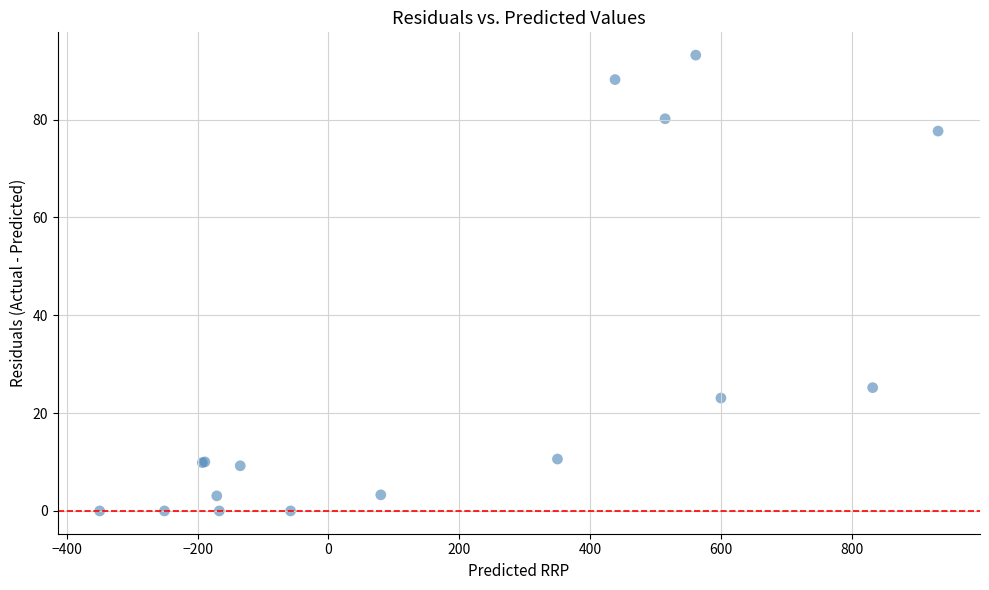

What Y value in the scatter plot is closest to 46?

25.2